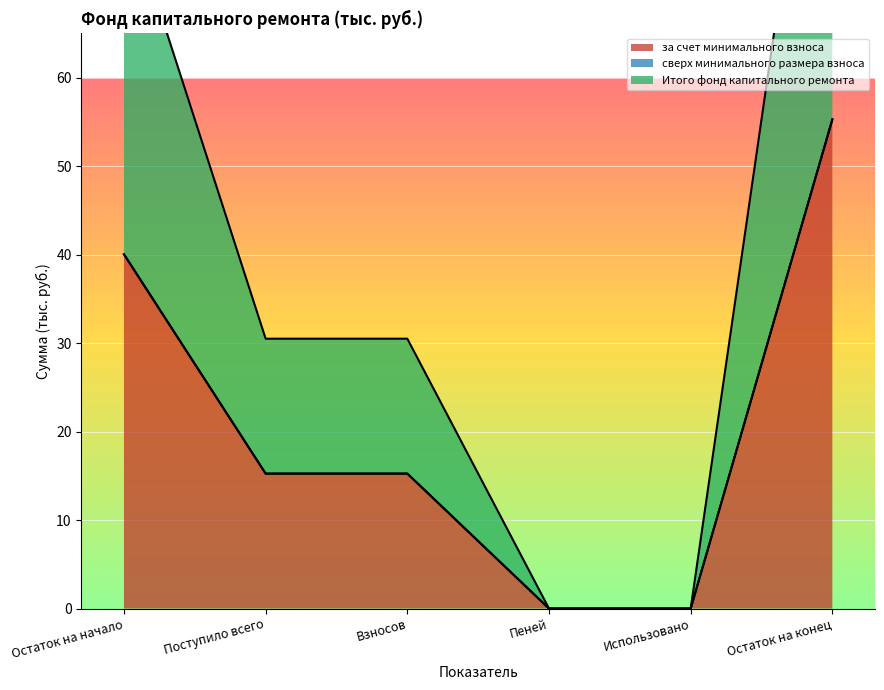

The value of Итого фонд капитального ремонта at Остаток на конец is 55.3. True or false?

True